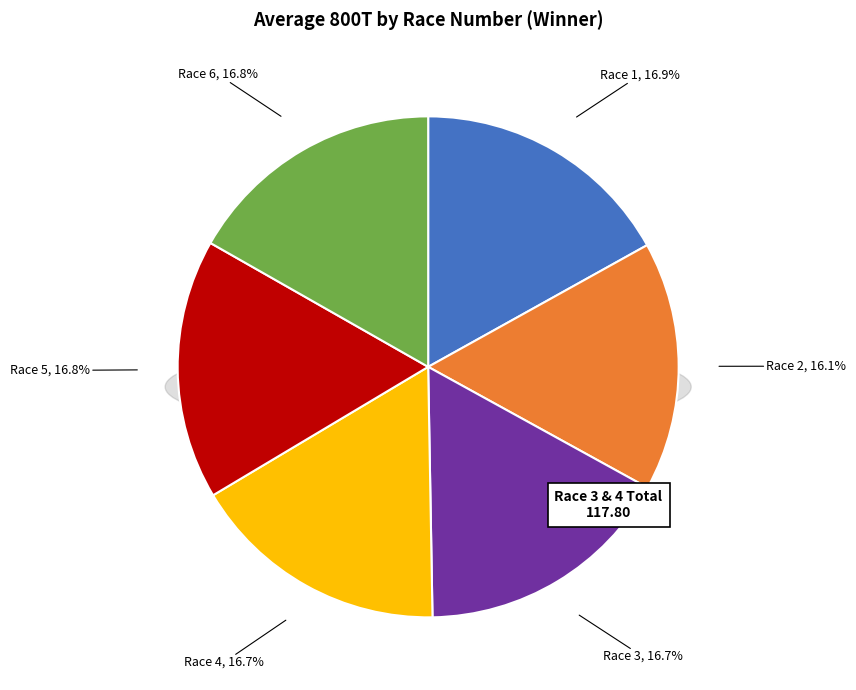

How many slices are in this pie chart?

6